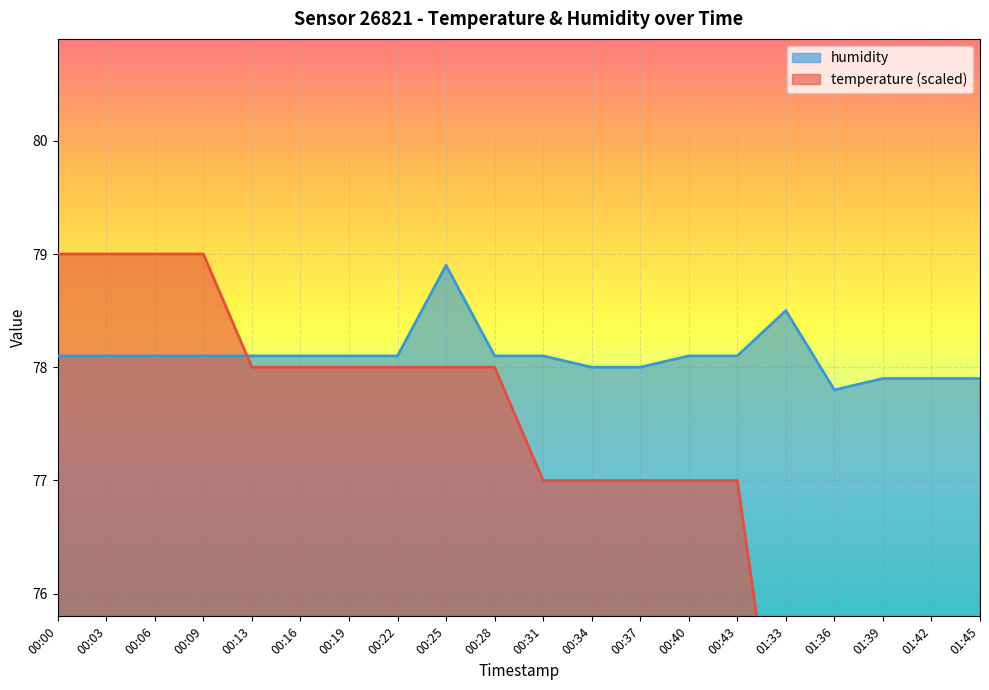

How many series are shown in this chart?

2